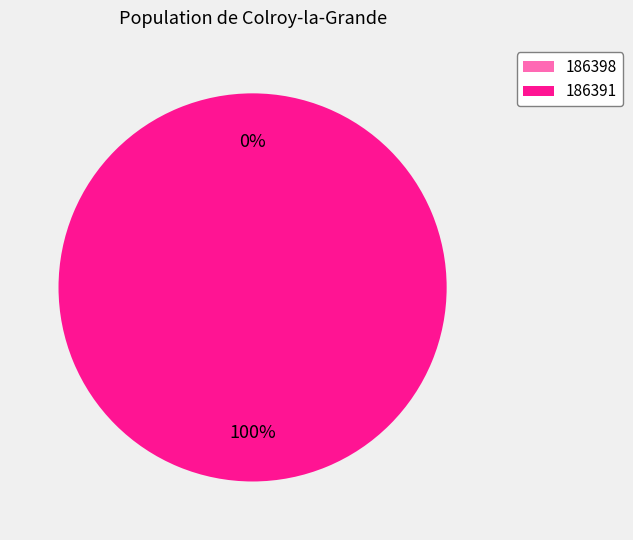

What percentage do 186398 and 186391 together represent?

100.0%